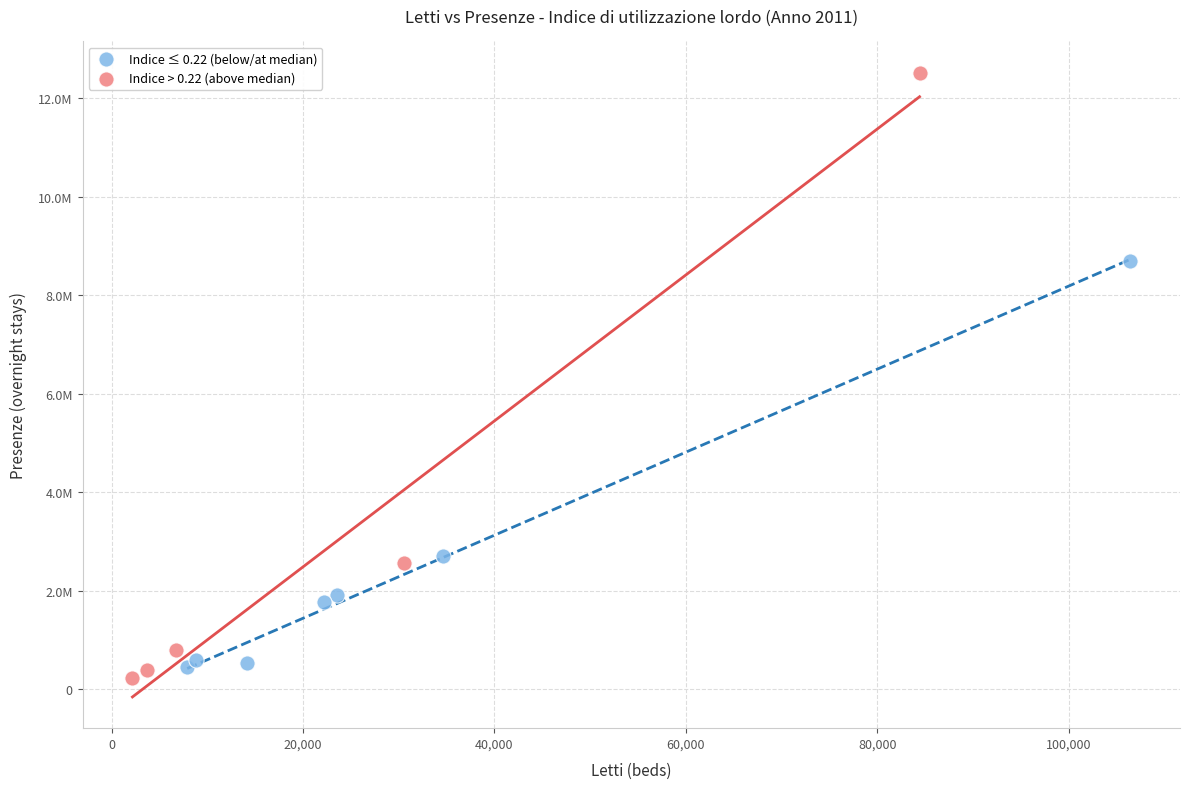

Which series has the largest Y range (max minus min)?

Indice > 0.22 (above median)